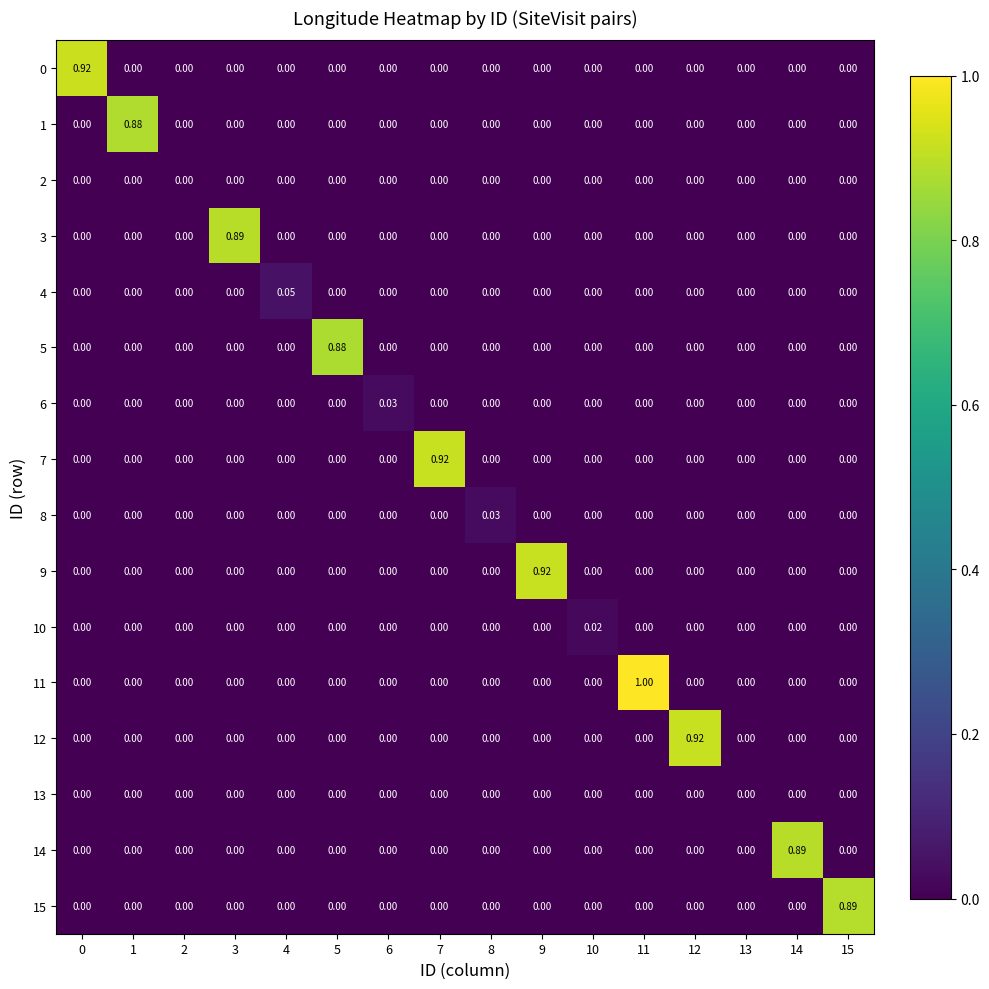

At which category is the sum across all series the highest?

11